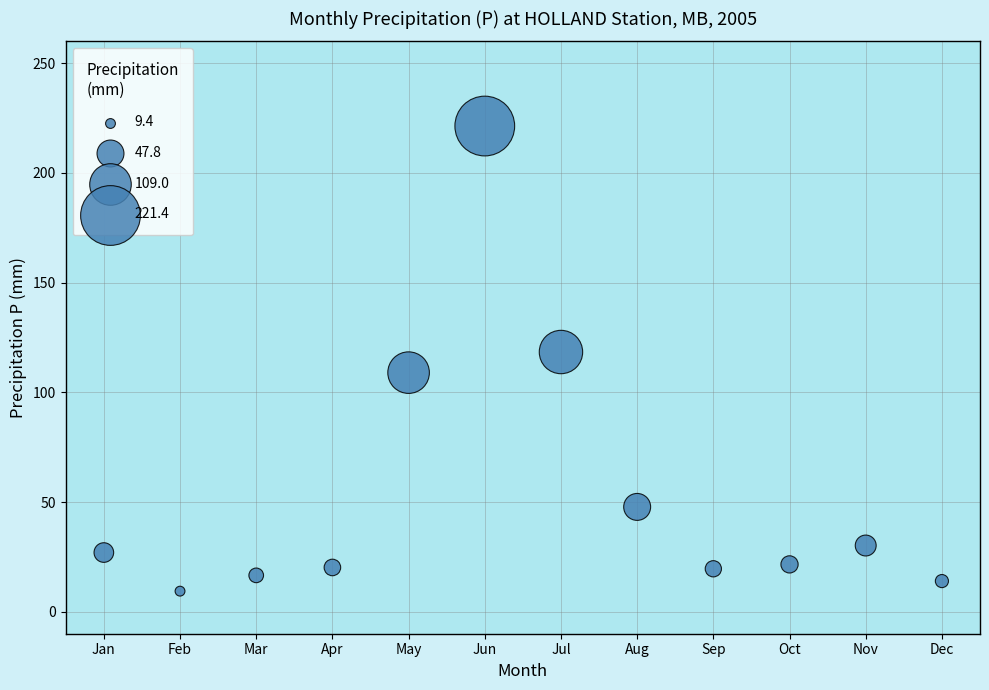

What is the average X value?

6.5